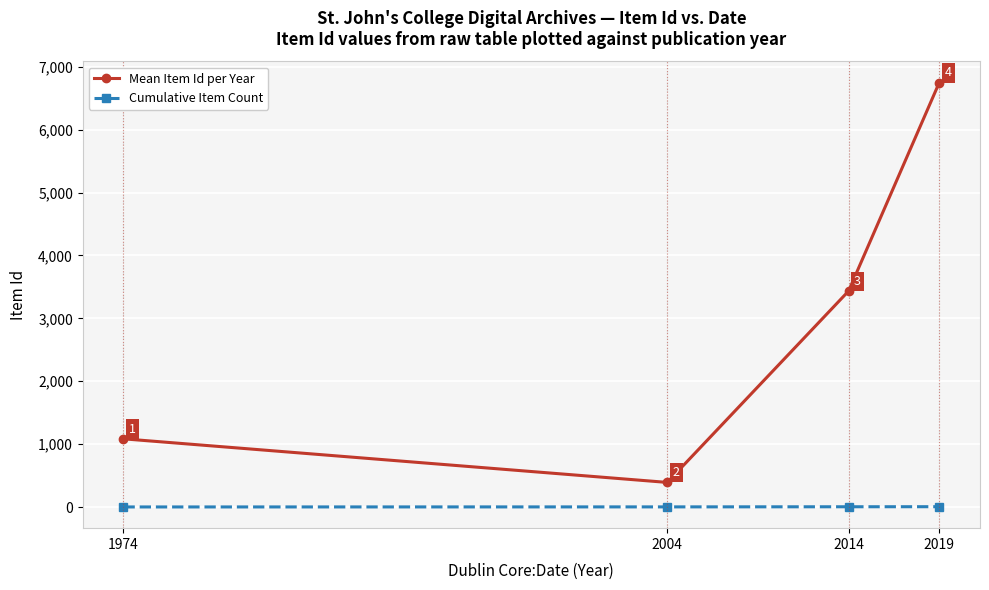

What is the difference between the maximum and second lowest values in the Mean Item Id per Year series?

5661